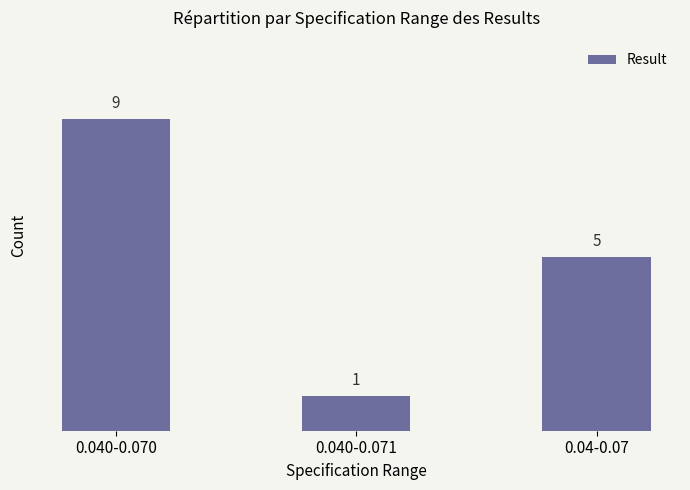

Is it true that the value at 0.040-0.070 is 13?

False